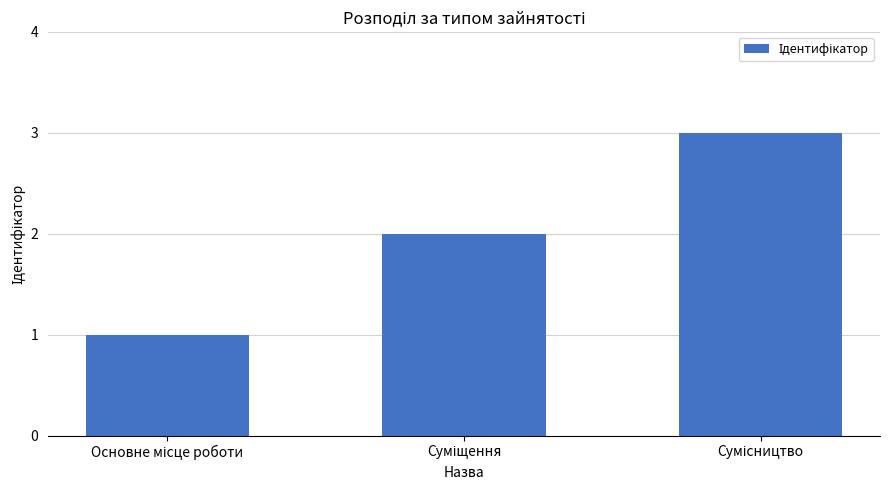

What is the greatest value displayed?

3